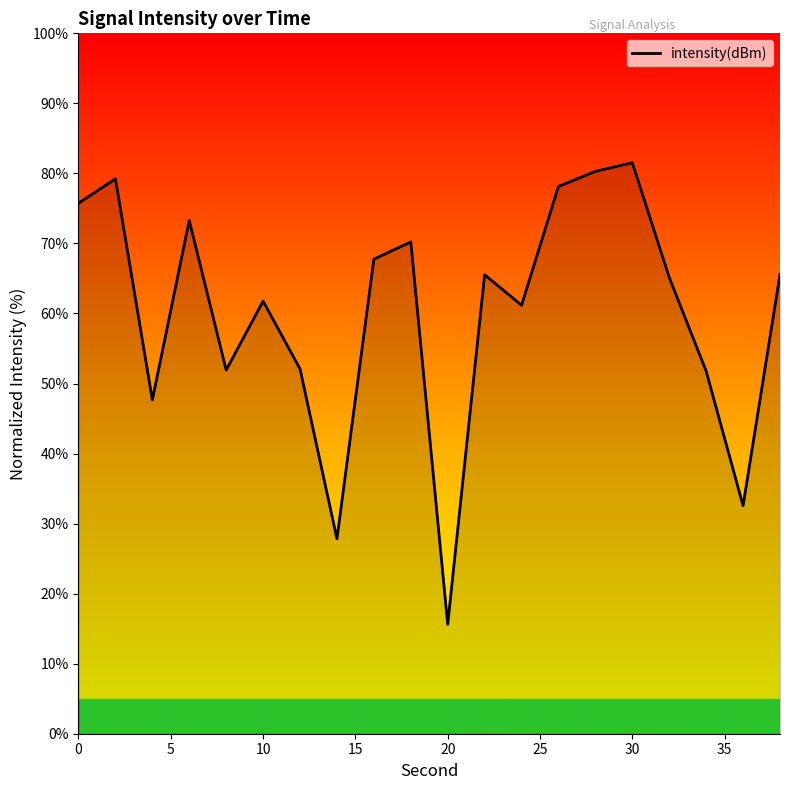

What is the maximum value shown in the chart?

81.5